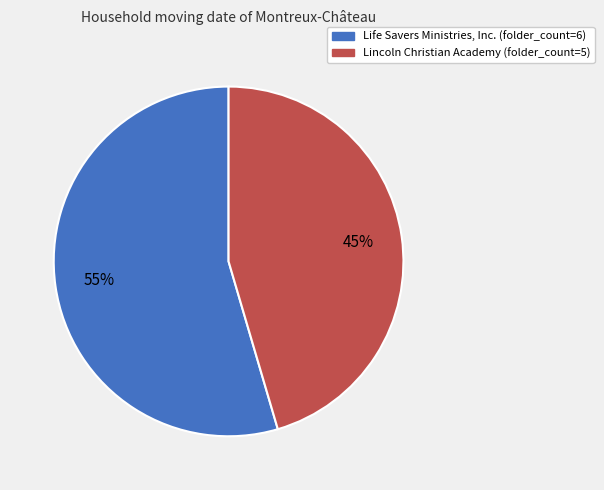

Is there a majority slice in this chart?

Yes